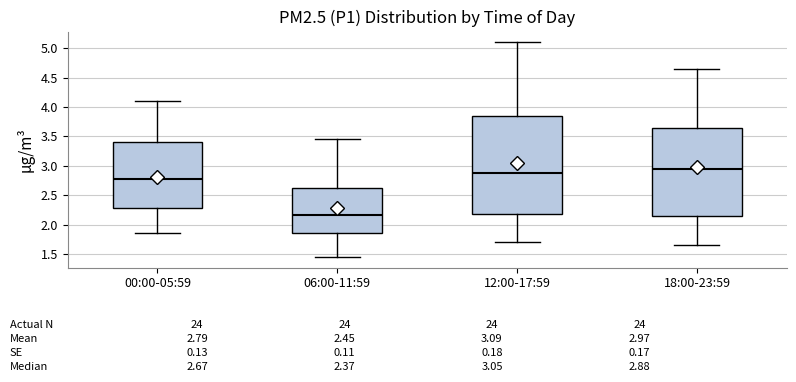

Which box is the tallest, from its lower edge to its upper edge?

12:00-17:59